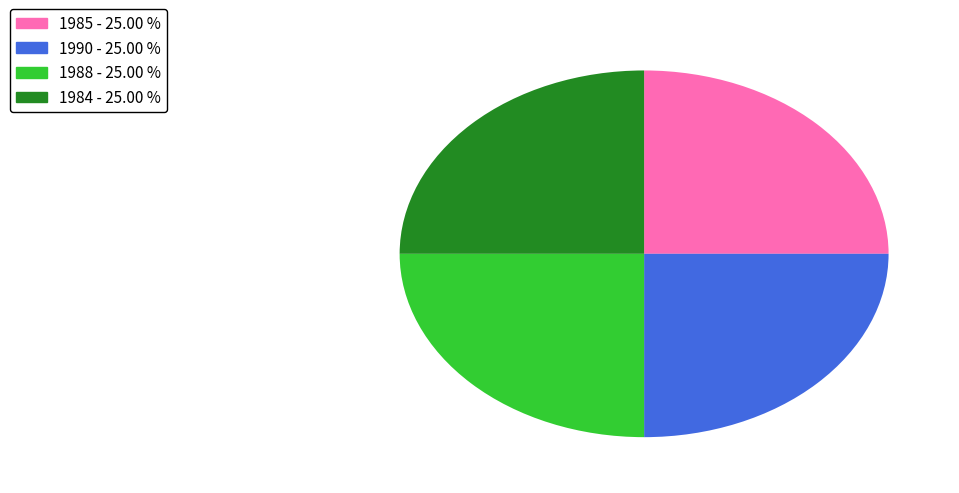

Does any single category account for the majority?

No